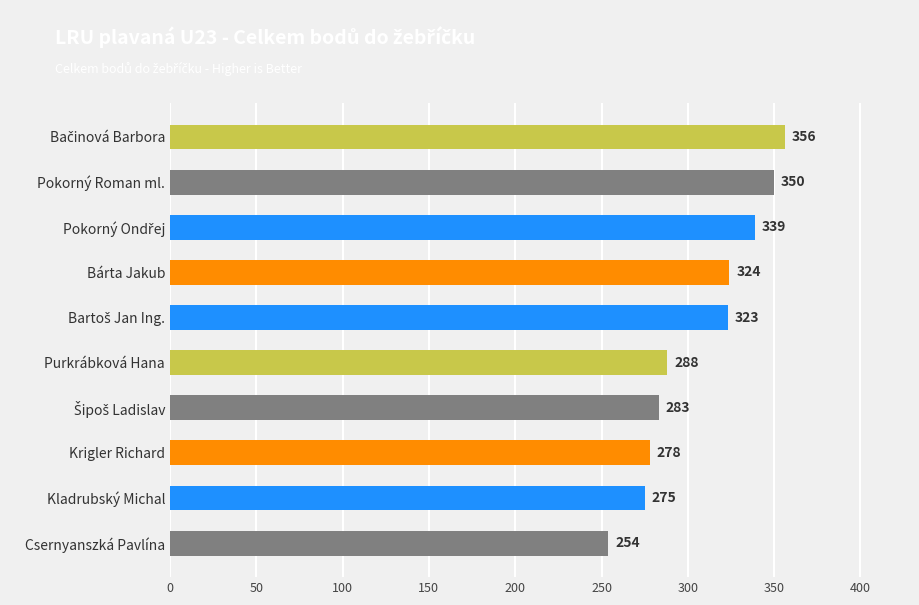

What is the greatest value displayed?

356